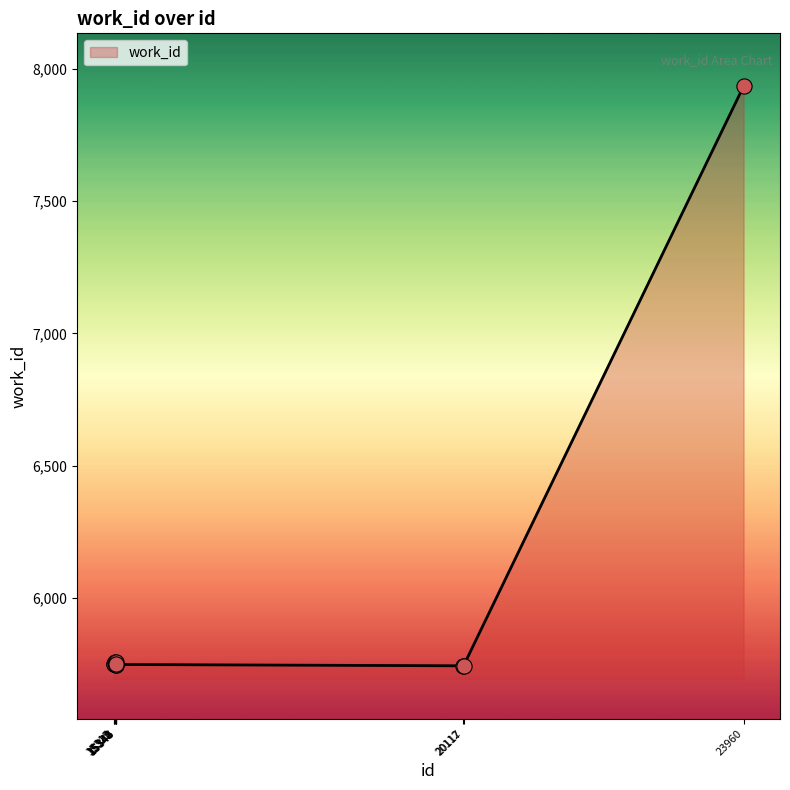

What is the change in value from 15340 to 15343?

-10